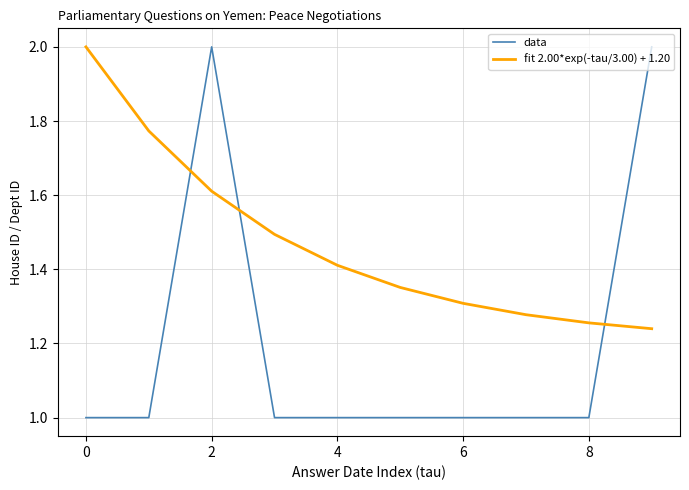

True or false: fit 2.00*exp(-tau/3.00) + 1.20 and data cross at least once.

True